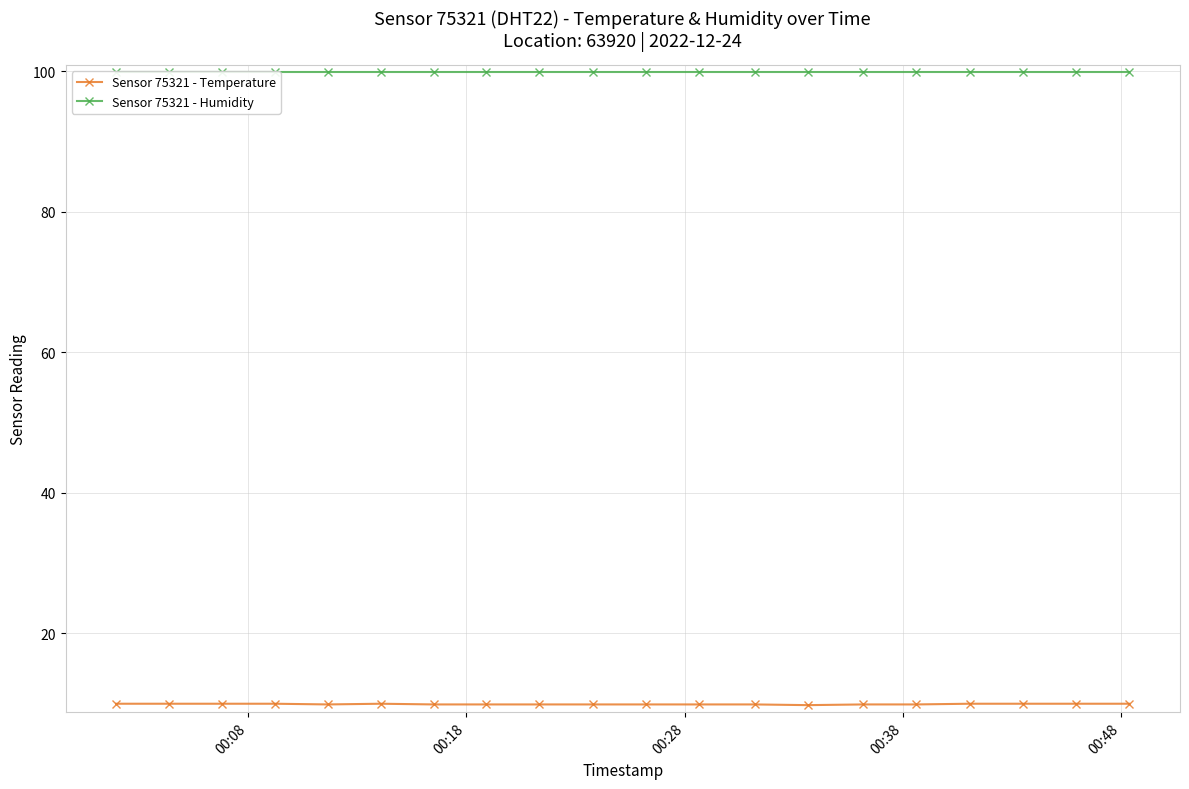

What is the lowest value of the Sensor 75321 - Temperature series?

9.8